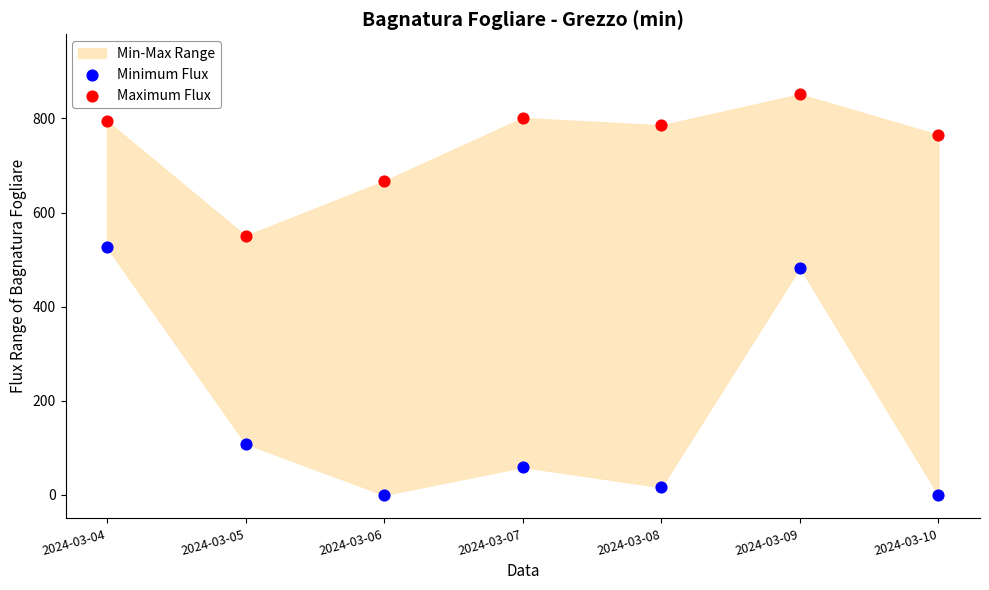

Which series has the widest spread of Y values?

Minimum Flux